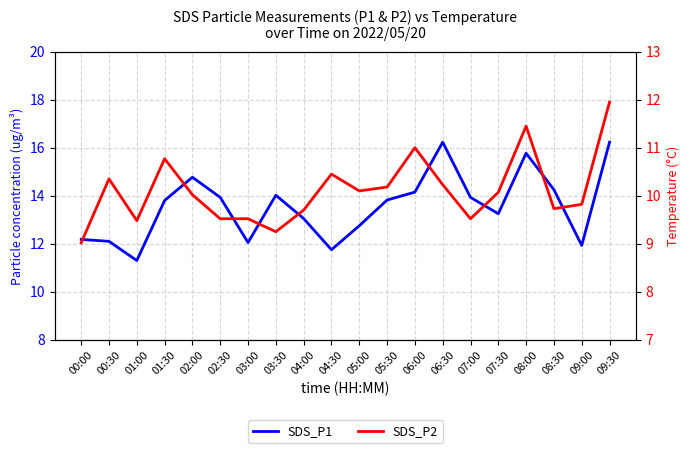

Reading left to right, list all the values displayed in this chart.

SDS_P1: 12.2	12.1	11.3	13.8	14.8	13.9	12.1	14.0	13.1	11.8	12.8	13.8	14.2	16.2	13.9	13.2	15.8	14.2	11.9	16.2
SDS_P2: 9.0	10.3	9.5	10.8	10.0	9.5	9.5	9.2	9.7	10.4	10.1	10.2	11.0	10.2	9.5	10.1	11.4	9.7	9.8	11.9